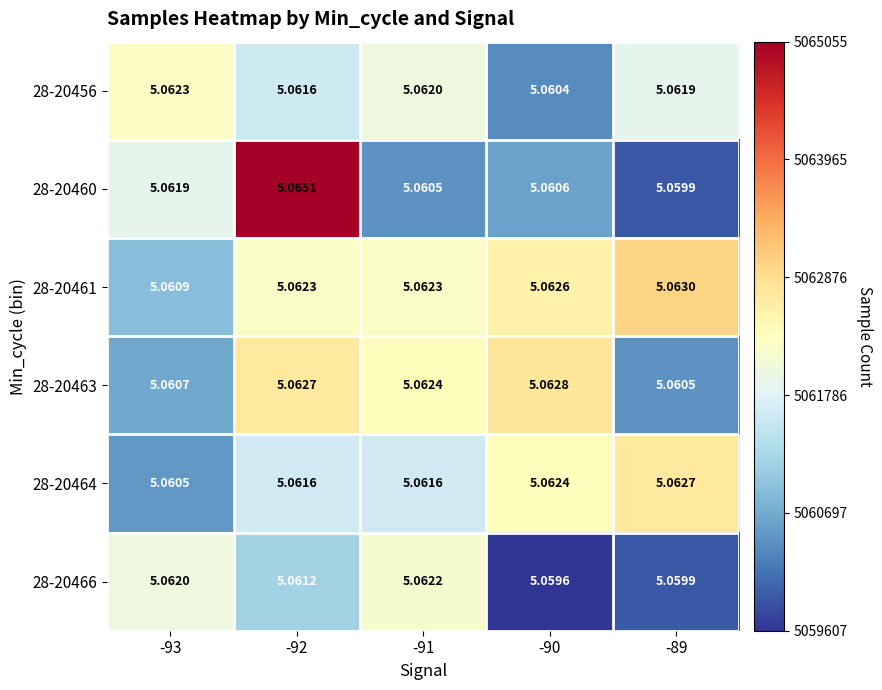

What is the total value across all series at -89?

30.4